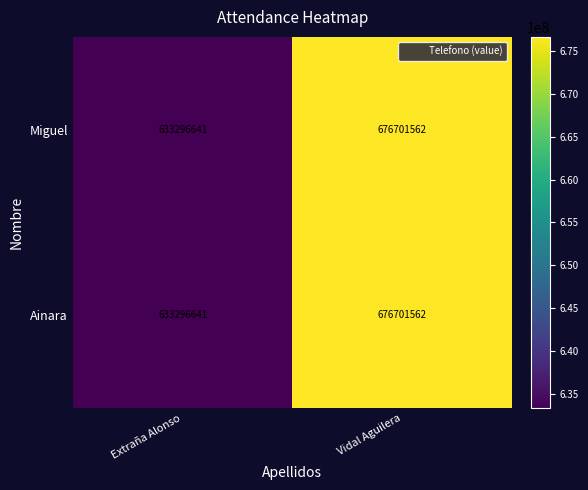

What is the sum of all Miguel values?

1309998203